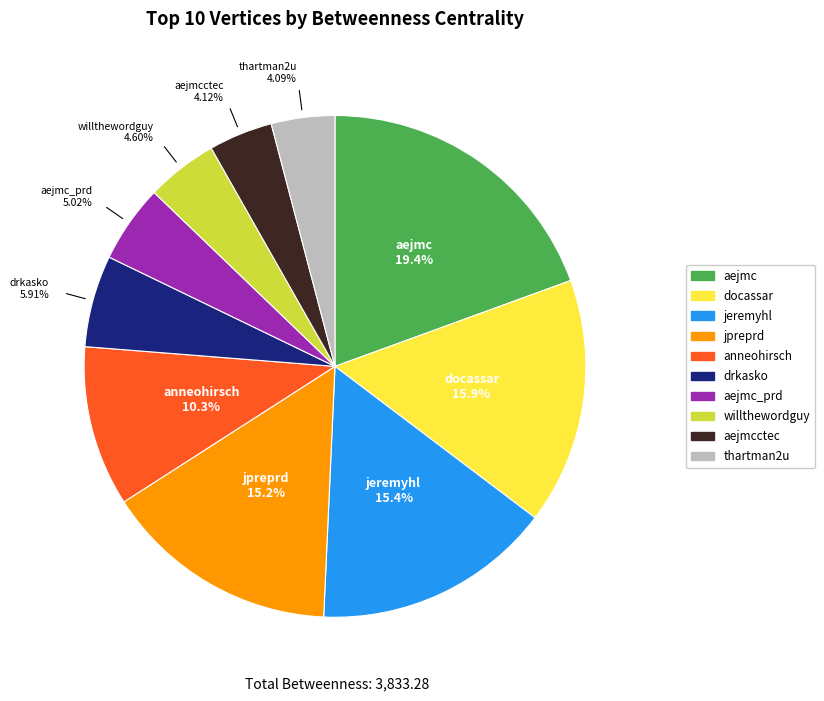

Does any single category account for the majority?

No